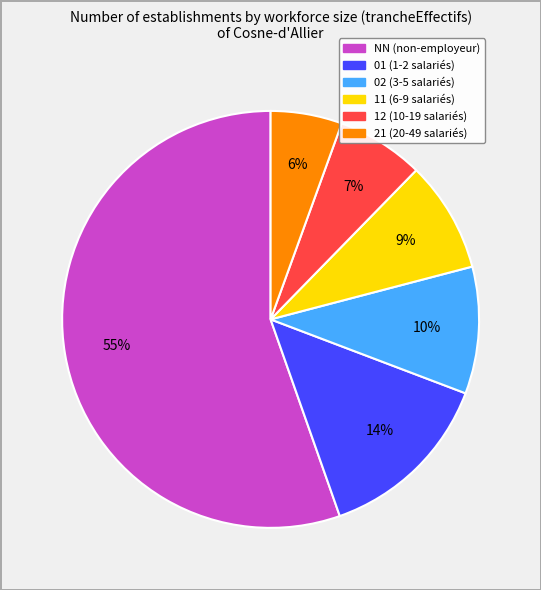

Count the number of slices in the pie.

6